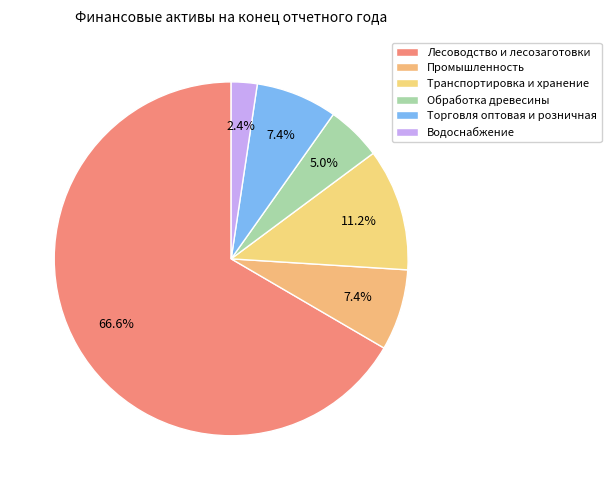

To the nearest percent, what portion does Торговля оптовая и розничная represent?

7%